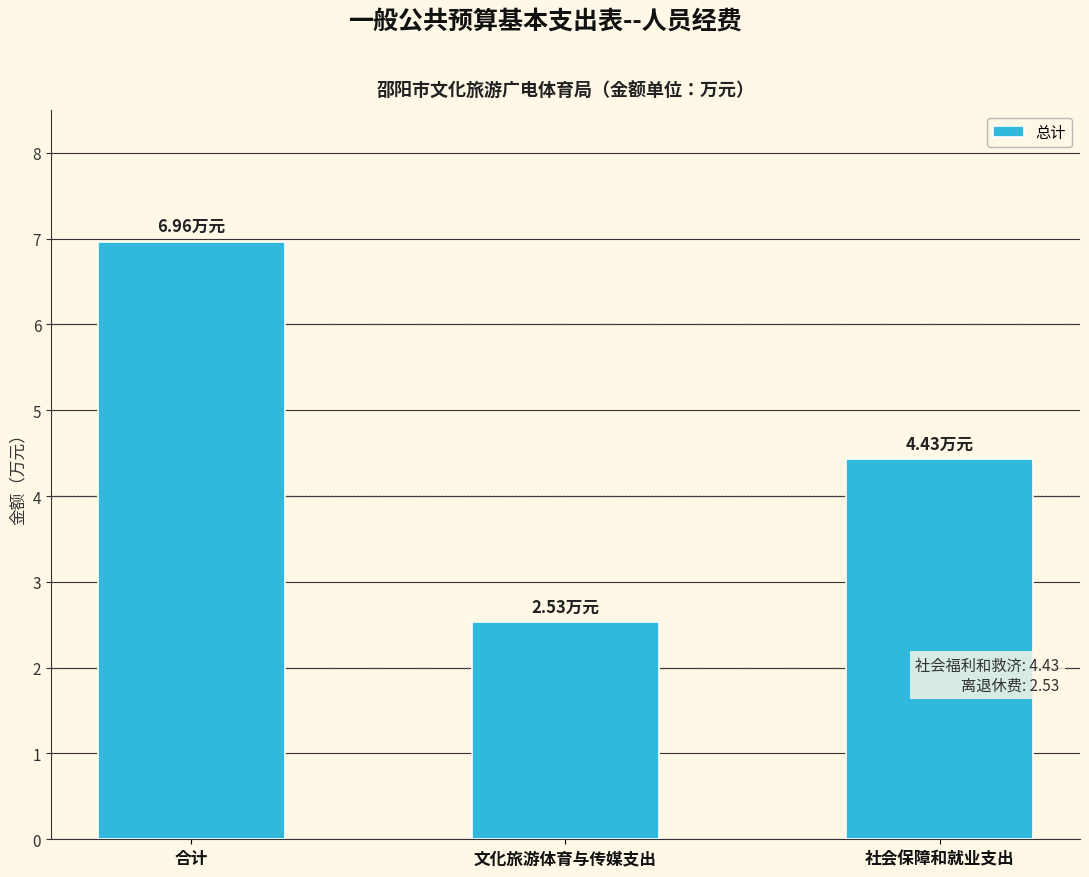

What is the minimum value shown in the chart?

2.5